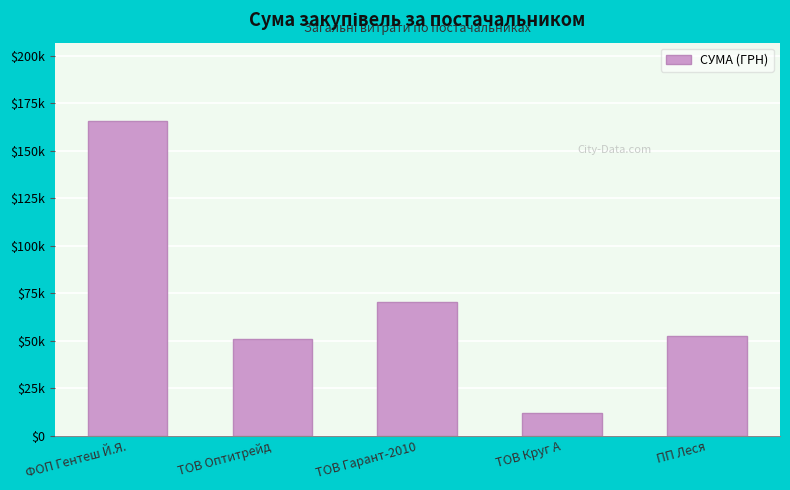

Is it true that the value at ПП Леся is 52524.2?

True